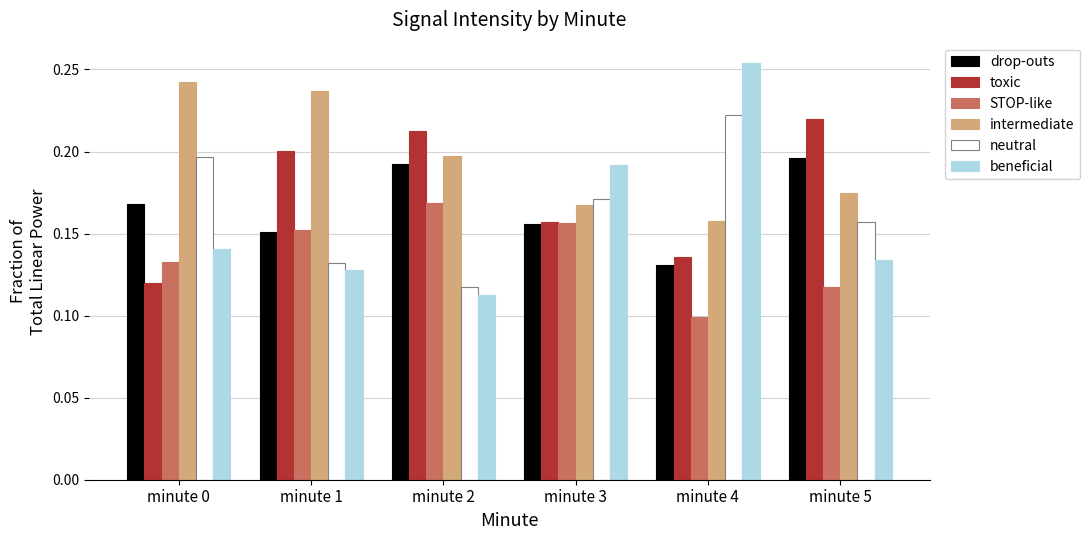

Rank the series at minute 5 from lowest to highest value.

STOP-like, beneficial, neutral, intermediate, drop-outs, toxic